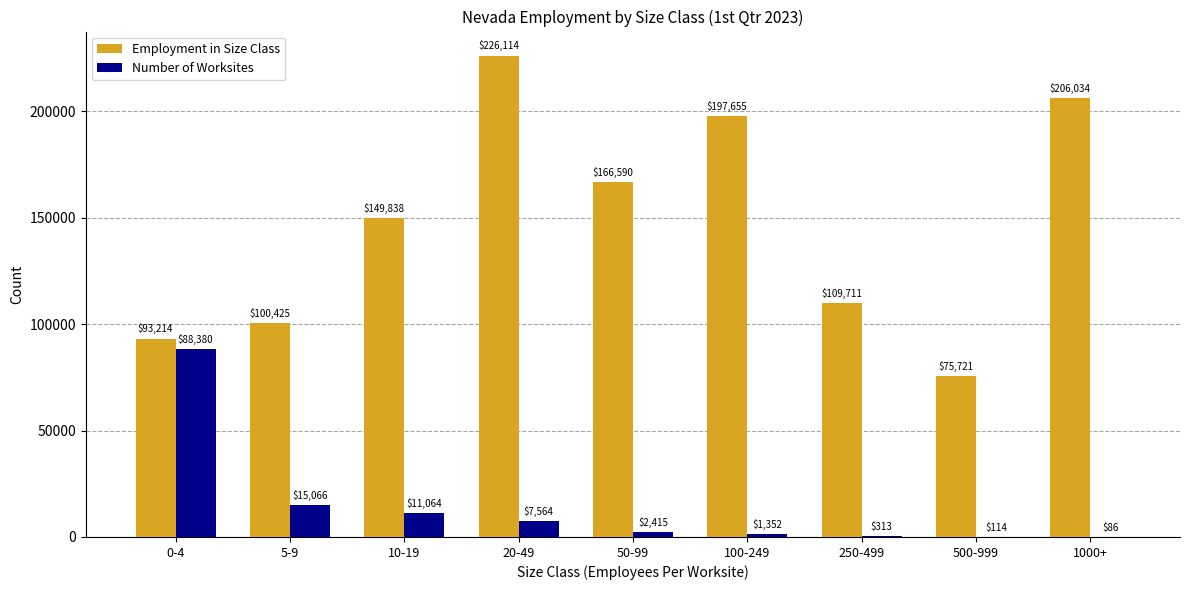

Are the bars grouped side by side (vs. stacked)?

Yes